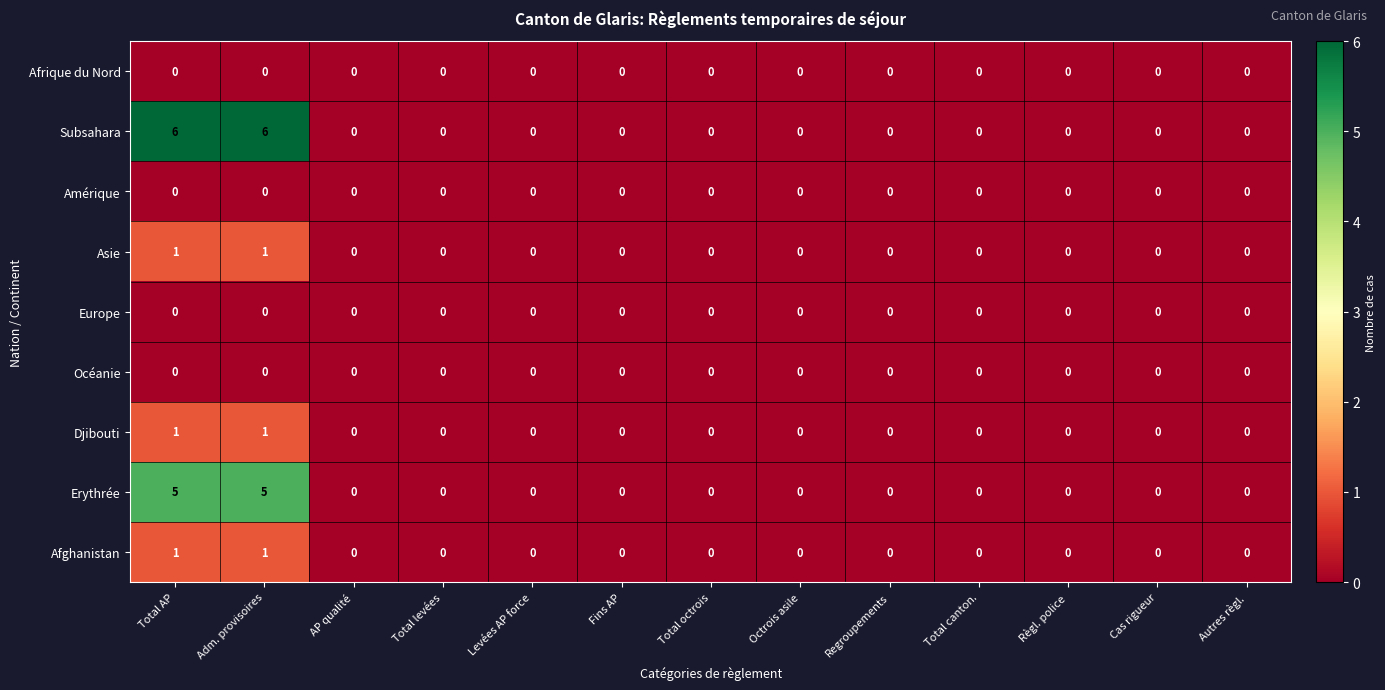

Which series has the largest total across all categories?

Subsahara